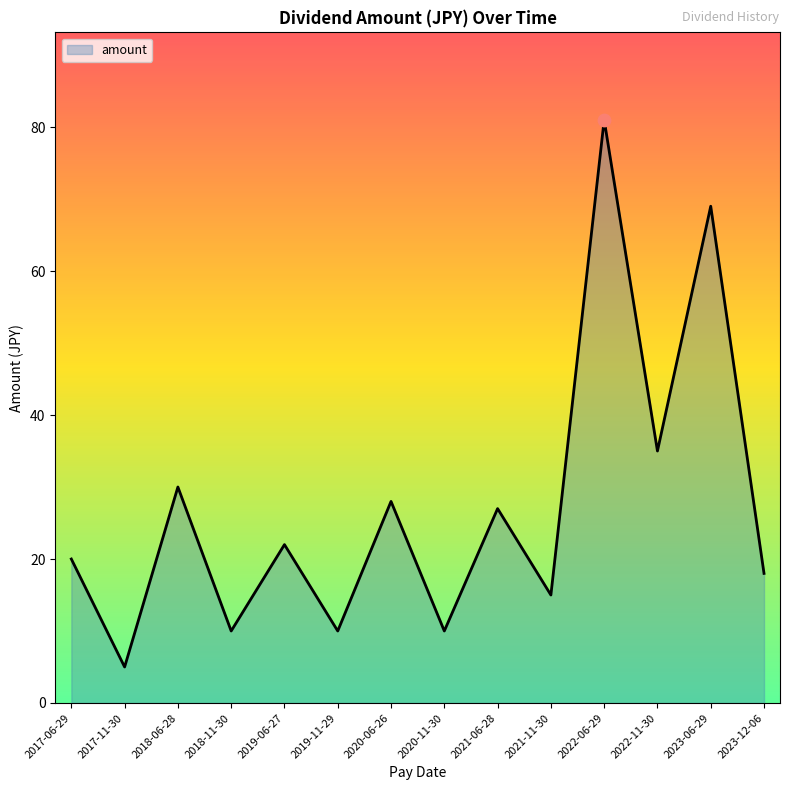

What is the ratio of the value at 2020-11-30 to the value at 2019-06-27?

0.5